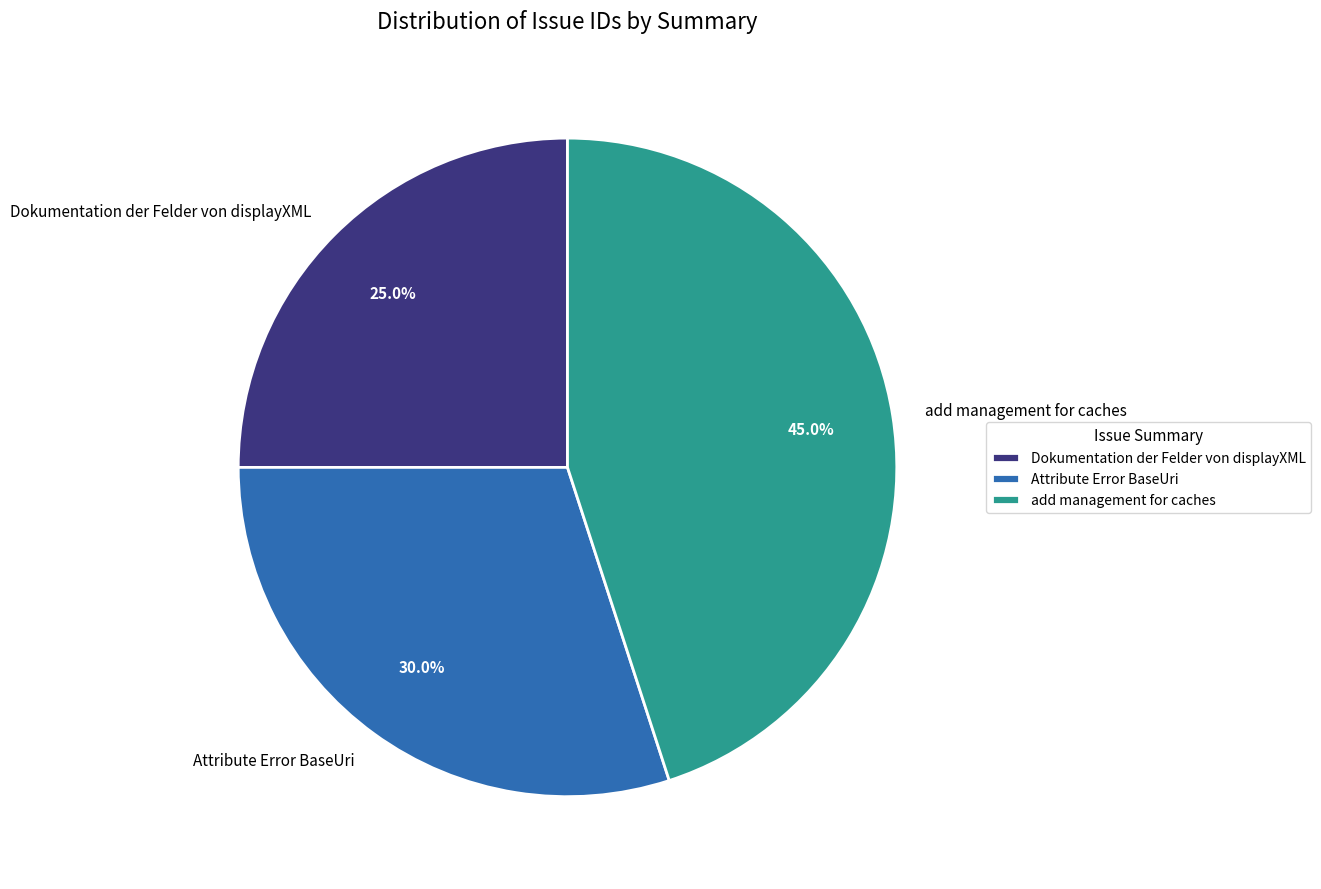

Combined, what portion of the pie is Attribute Error BaseUri and add management for caches?

75.0%